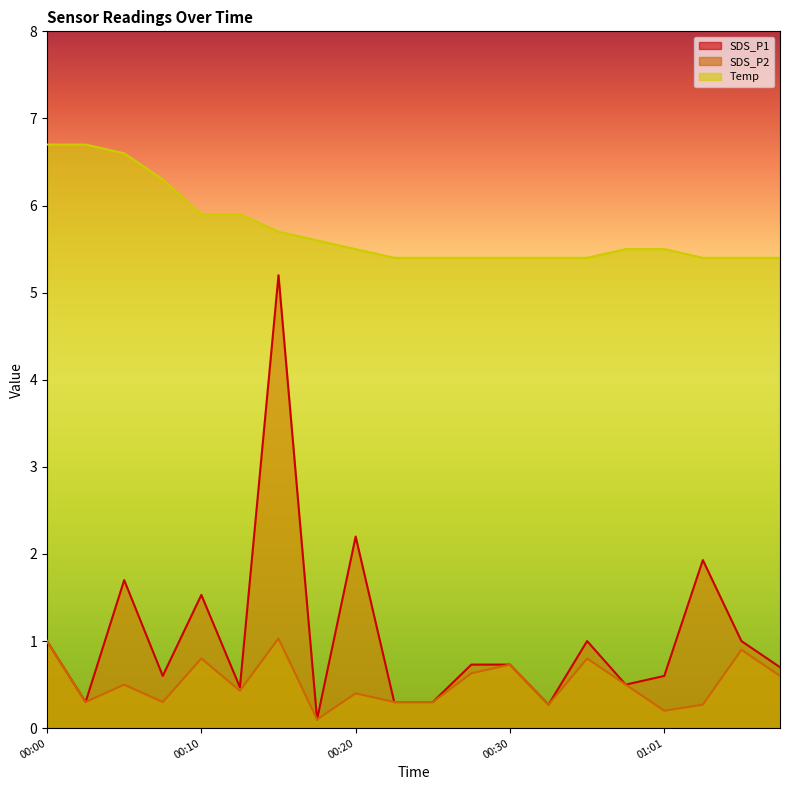

Which series has the largest total across all categories?

Temp